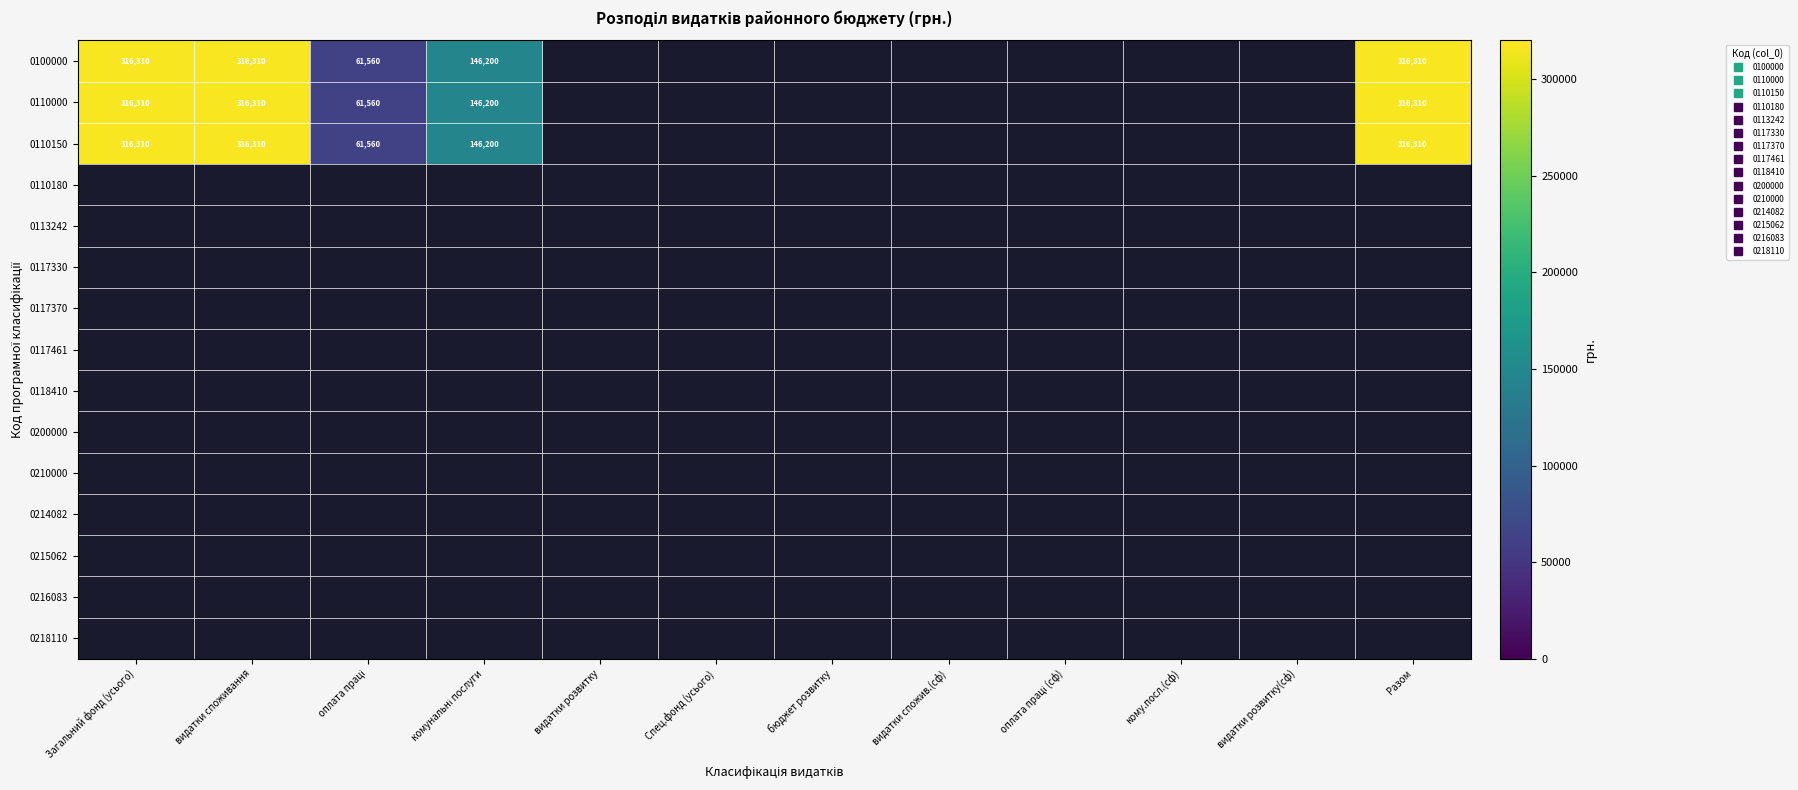

How many distinct data groups are displayed?

15